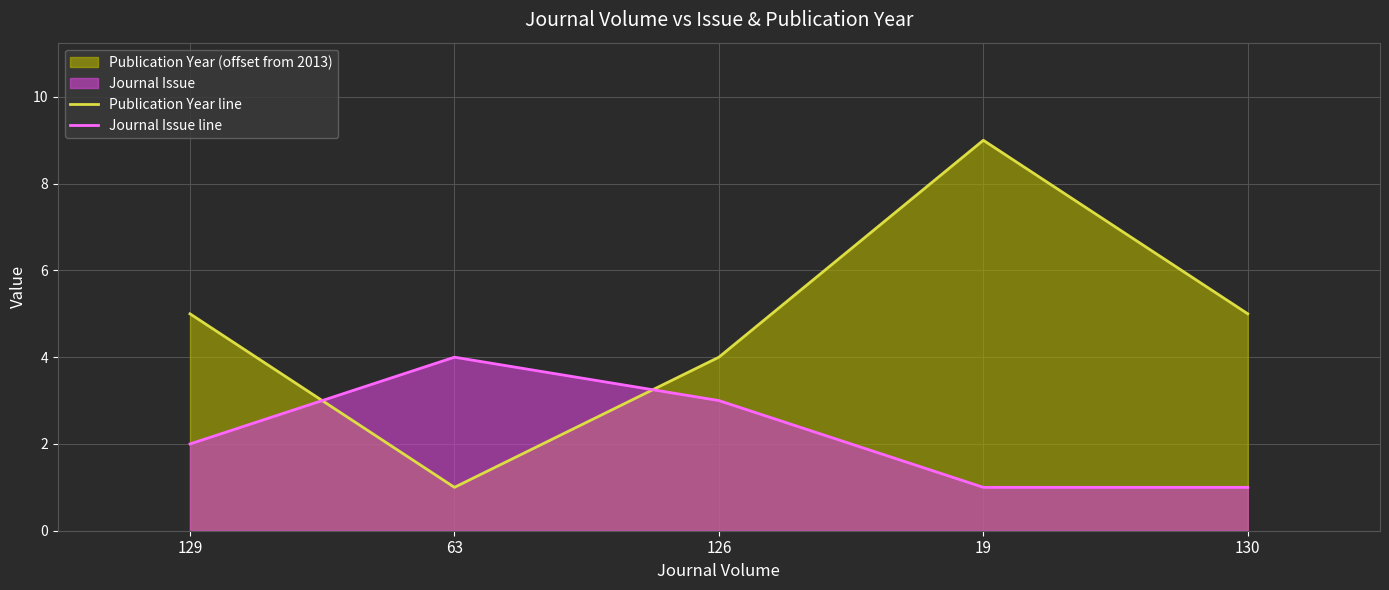

What is the average value of the Journal Issue line series?

2